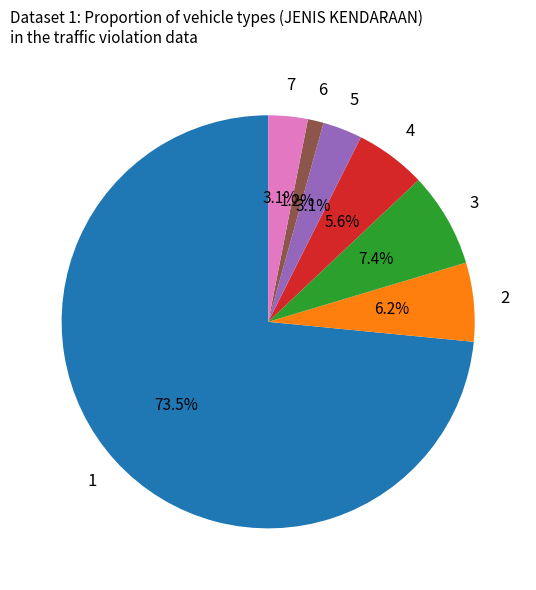

Is there a majority slice in this chart?

Yes